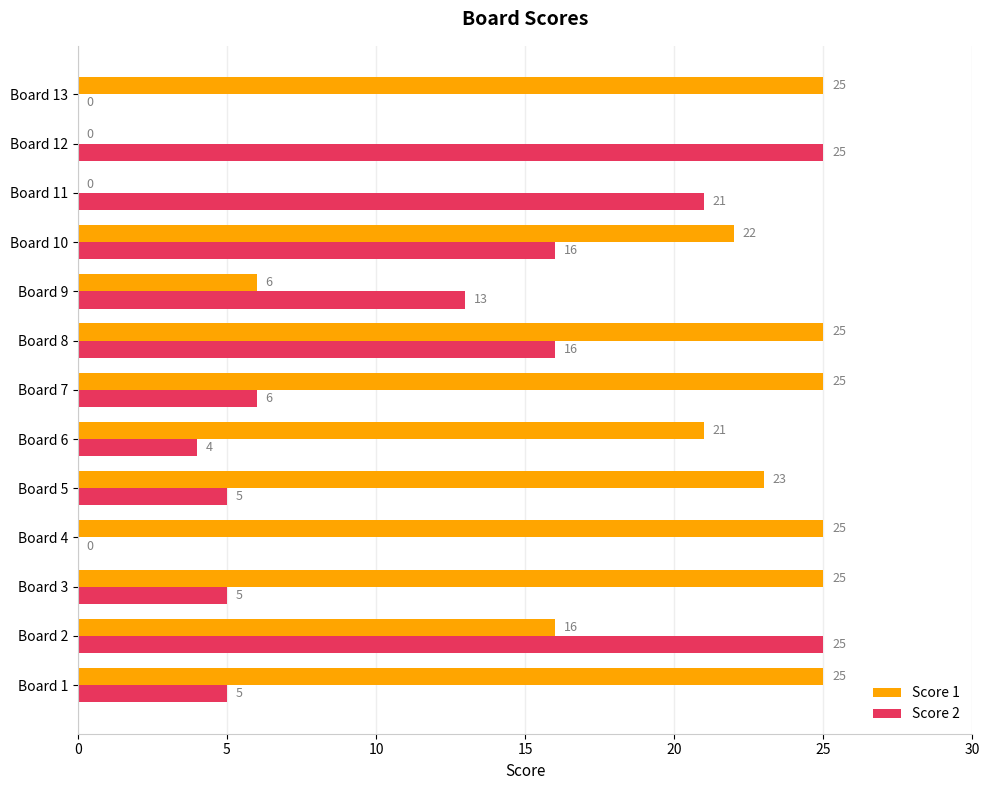

Between Board 10 and Board 12, which series saw the biggest shift?

Score 1